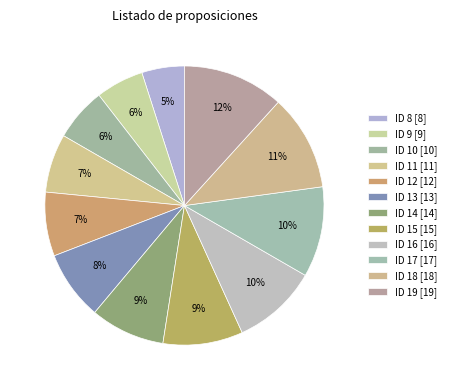

How many slices are in this pie chart?

12